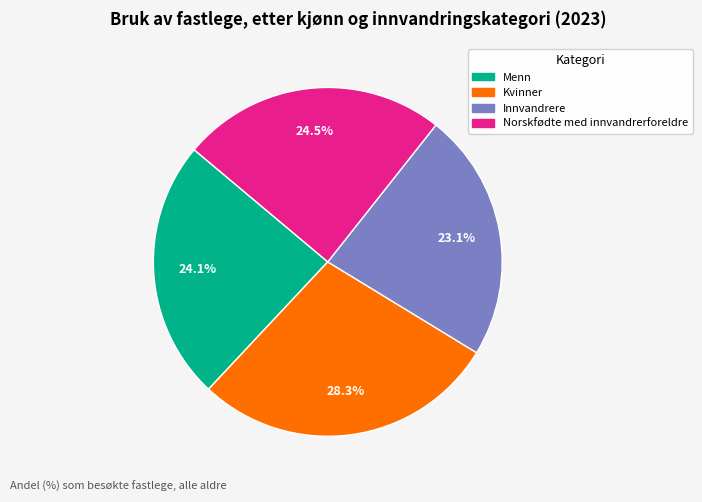

What percentage is NOT represented by Norskfødte med innvandrerforeldre?

75.5%